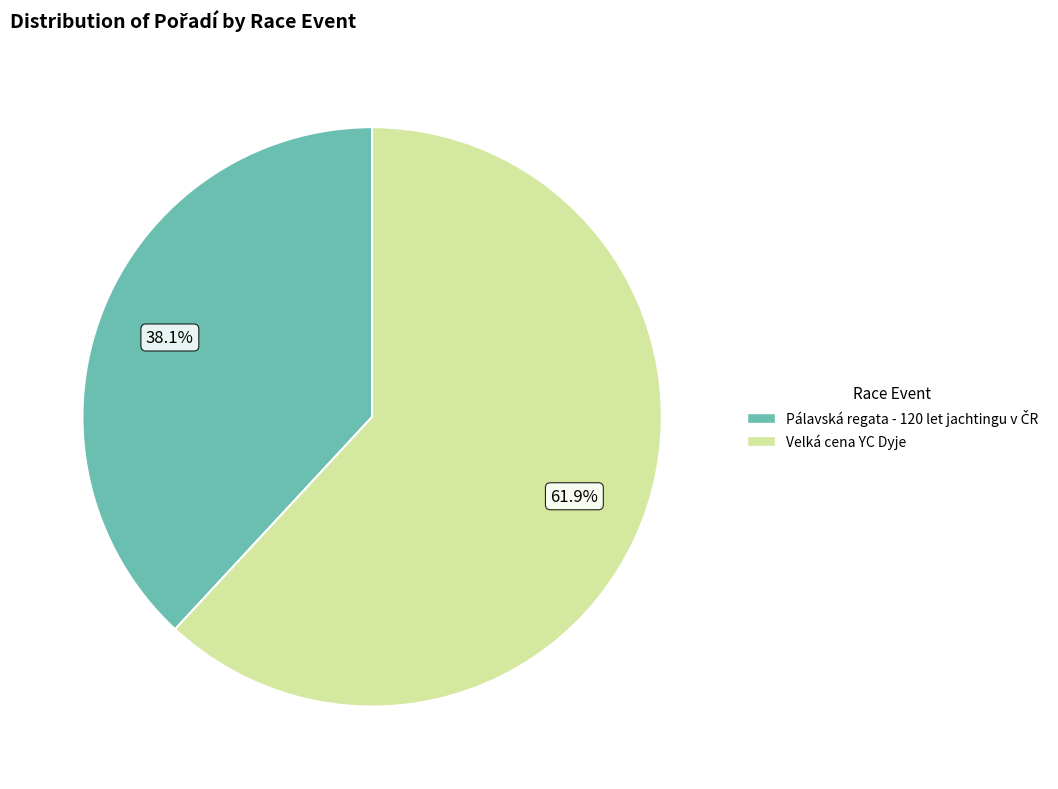

Which slice is the largest?

Velká cena YC Dyje